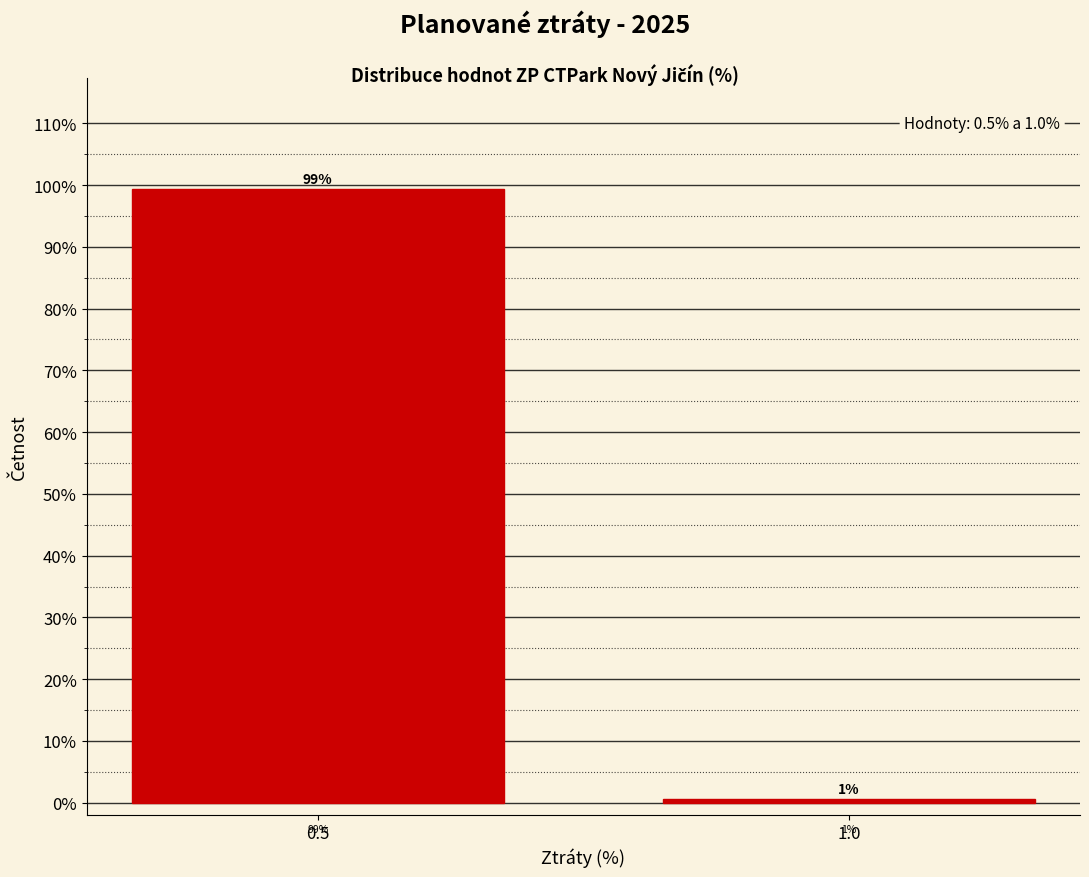

Is it true that the value at 0.5 is 159.1?

False